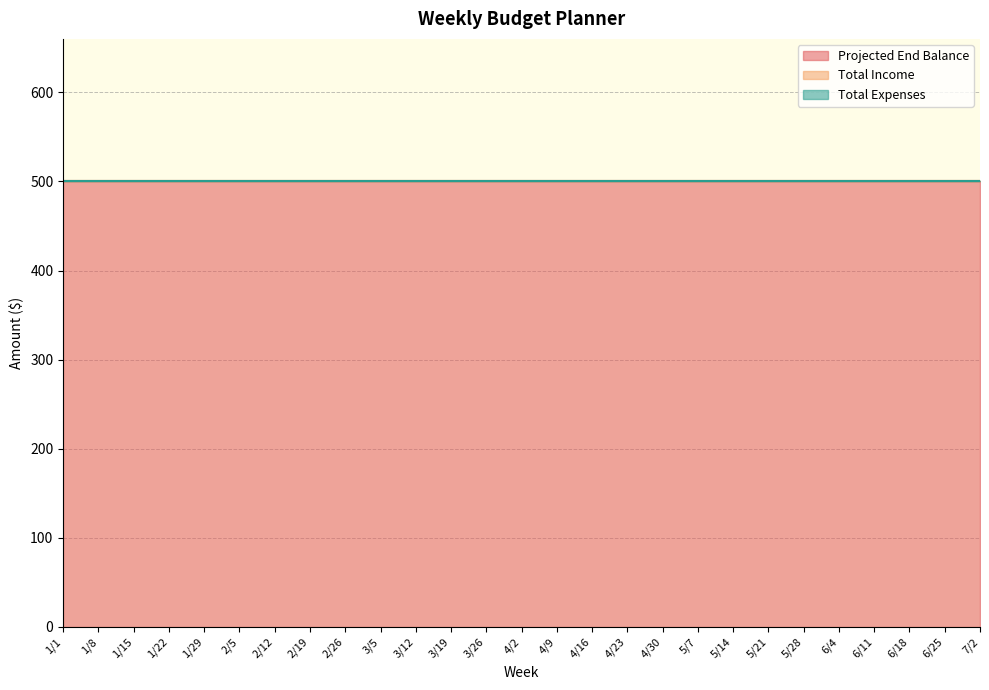

At 6/4, list the series in order from smallest to largest.

Total Income, Total Expenses, Projected End Balance